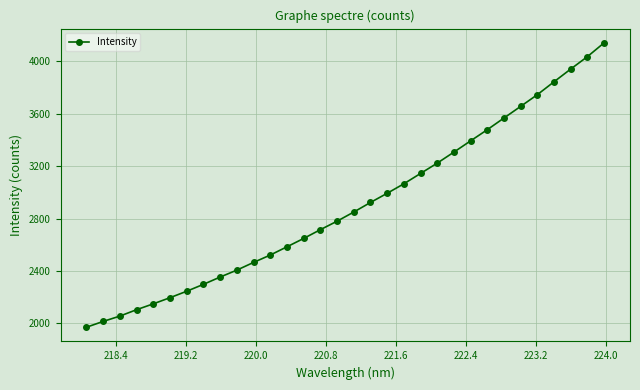

What is the greatest value displayed?

4141.2